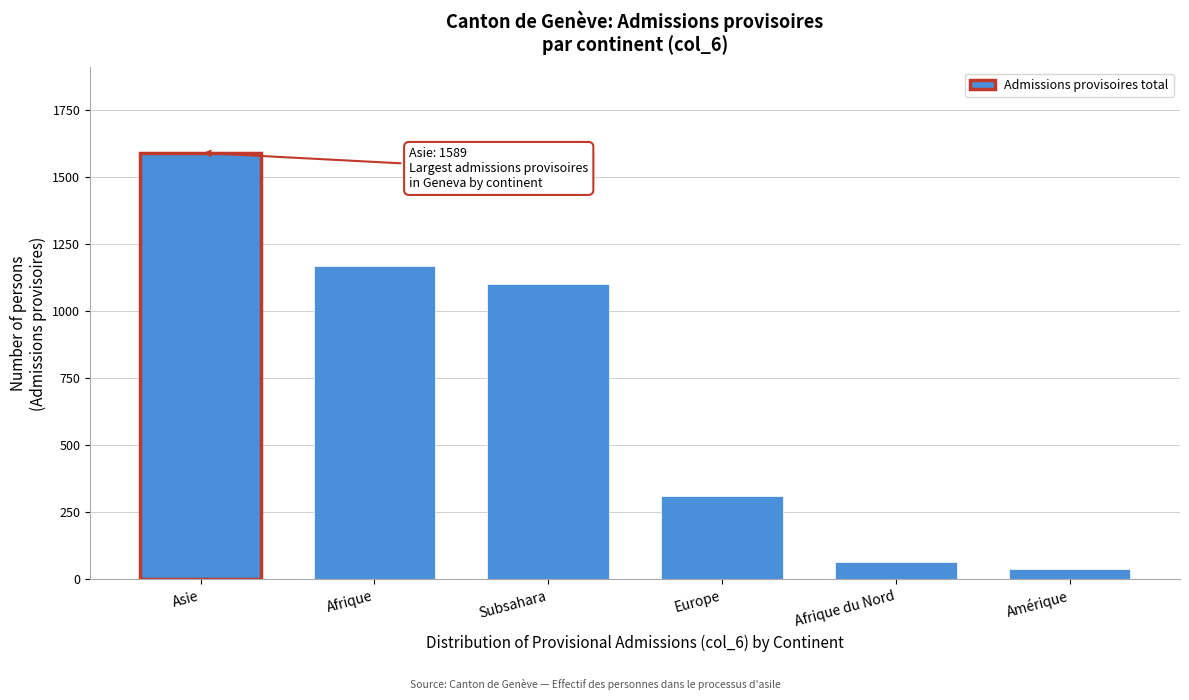

Reading left to right, extract all data points from this chart.

Asie=1589	Afrique=1167	Subsahara=1099	Europe=310	Afrique du Nord=63	Amérique=39